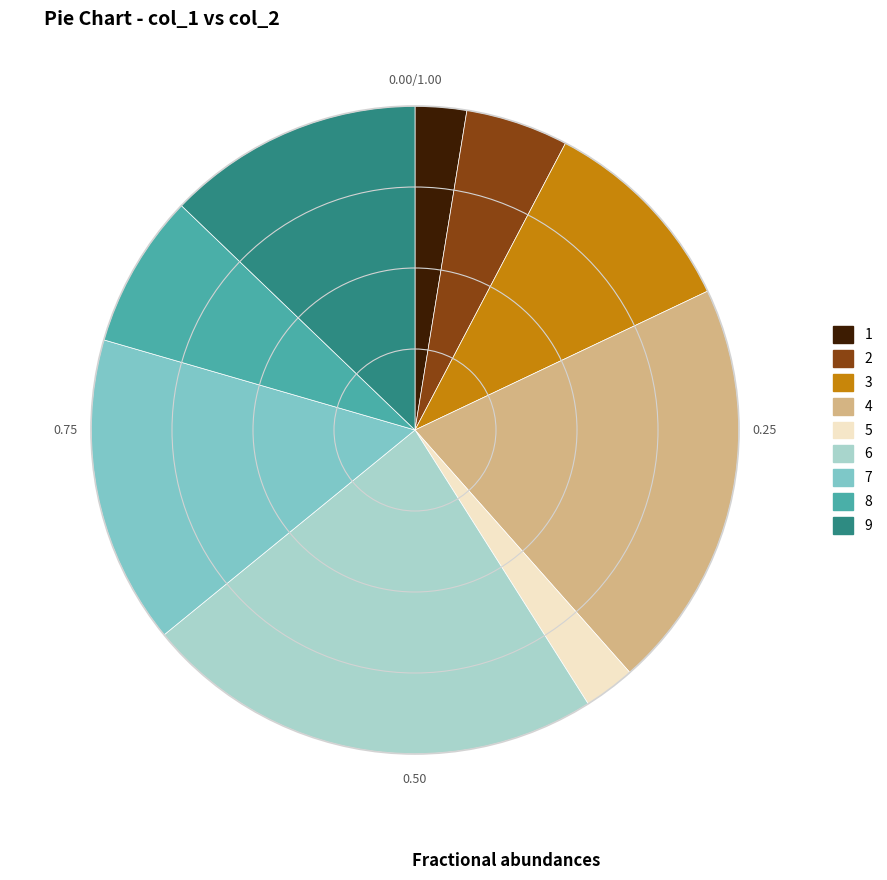

What is the ratio of the value at 4 to the value at 1?

8.0